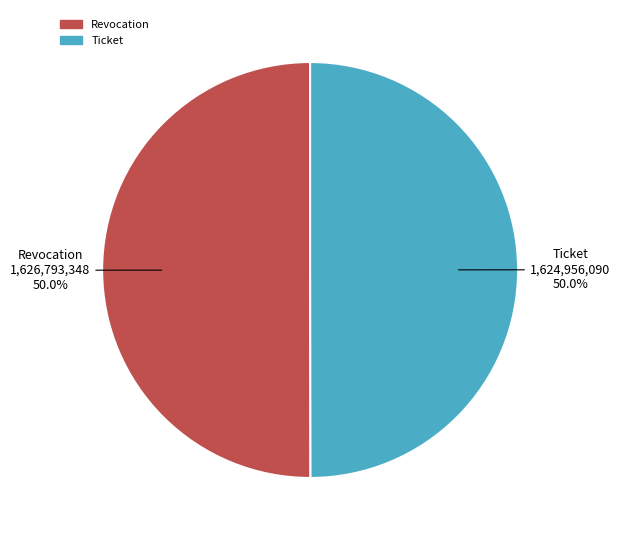

The Ticket slice represents 50% of the pie. True or false?

True